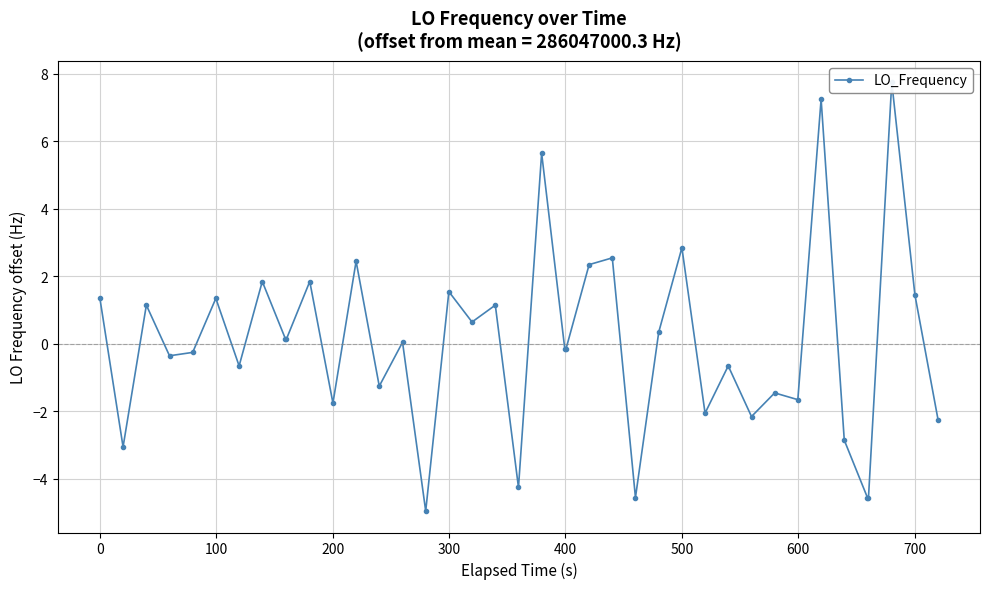

How many negative values are there?

20